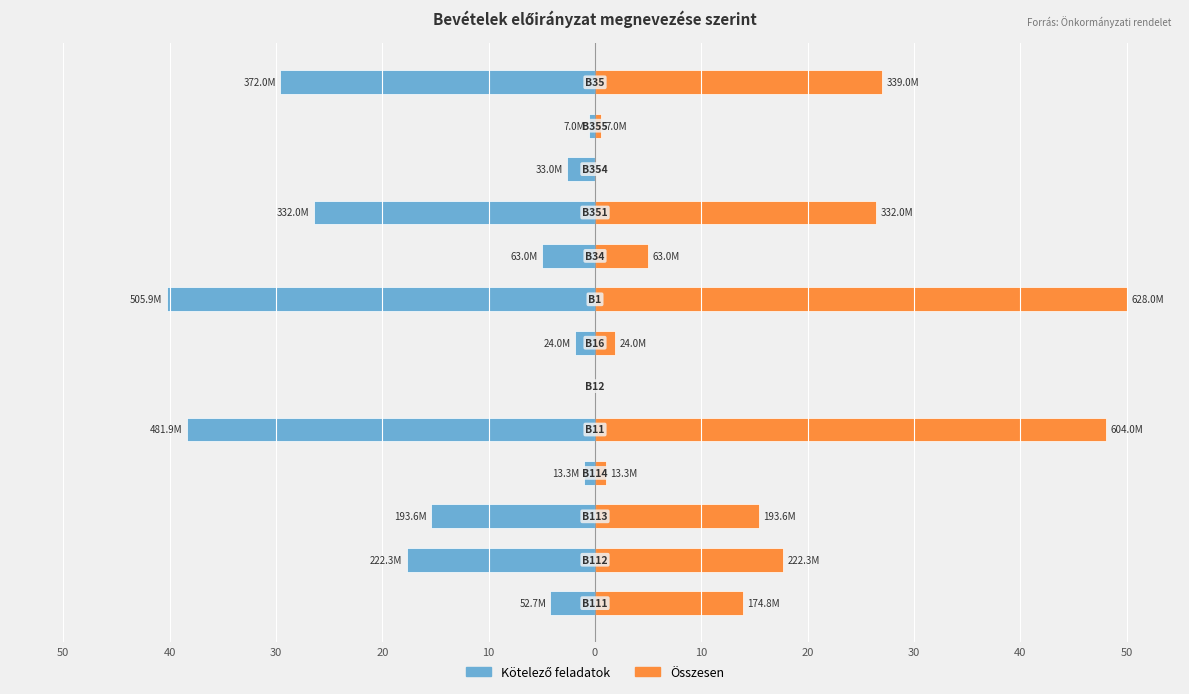

What are all the series names shown in the legend?

Kötelező feladatok, Összesen